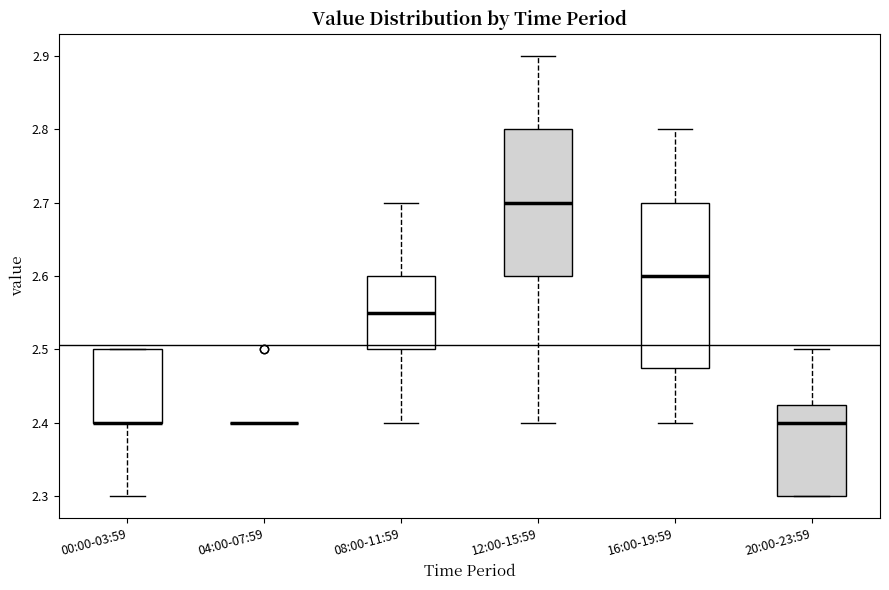

Reading left to right, read every box against the y-axis: the position of its median line, the range the box covers, and the ends of its whiskers. The values are not printed on the chart, so give them approximately, as read against the axis.

00:00-03:59: median 2.40 (drawn on the box's lower edge), box 2.40 to 2.50, whiskers 2.30 to 2.50
04:00-07:59: box collapsed to a line at 2.40, whiskers 2.40 to 2.40
08:00-11:59: median 2.55, box 2.50 to 2.60, whiskers 2.40 to 2.70
12:00-15:59: median 2.70, box 2.60 to 2.80, whiskers 2.40 to 2.90
16:00-19:59: median 2.60, box 2.48 to 2.70, whiskers 2.40 to 2.80
20:00-23:59: median 2.40, box 2.30 to 2.43, whiskers 2.30 to 2.50